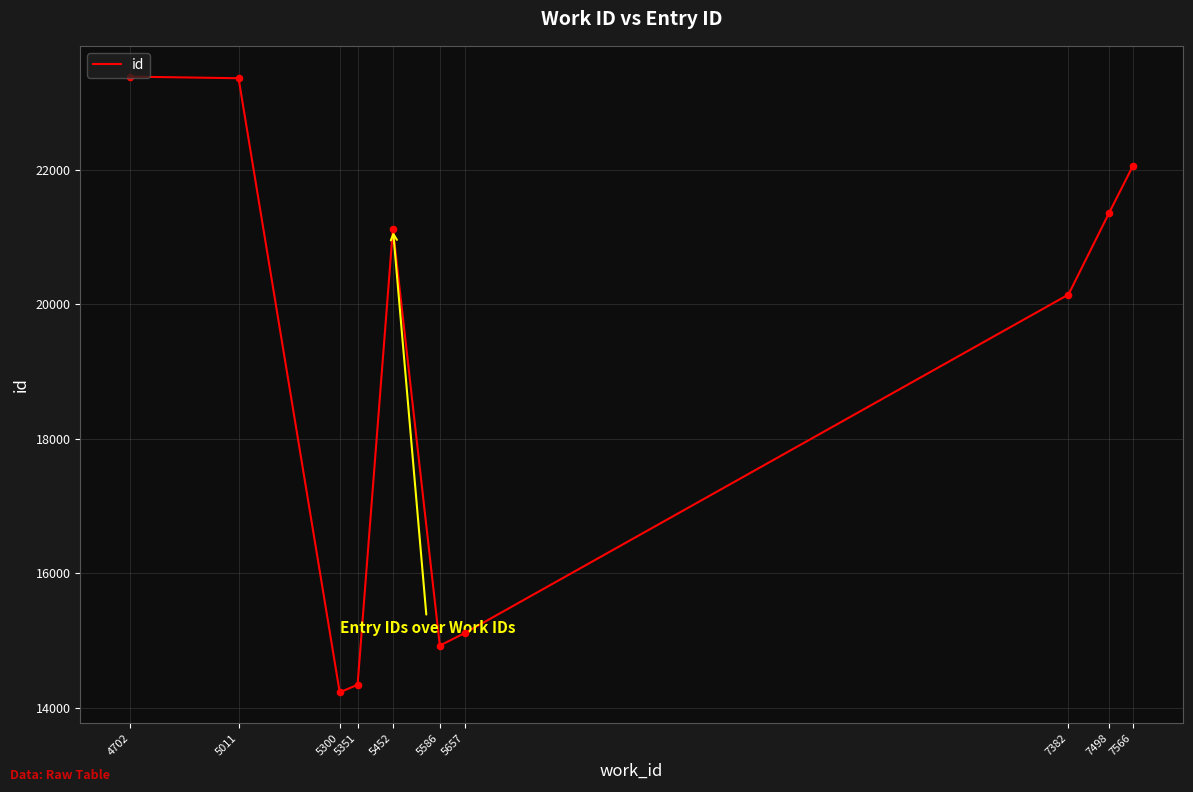

What is the change in value from 5011 to 5586?

-8433